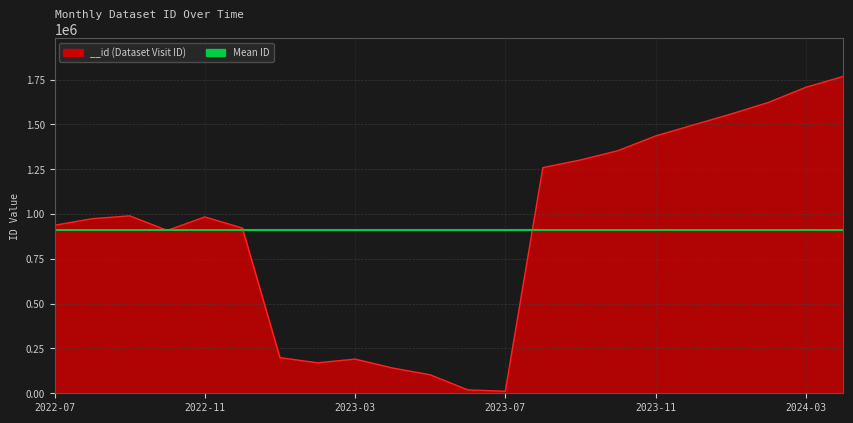

What value does the data have at 2022-11, to the nearest 100?

984000